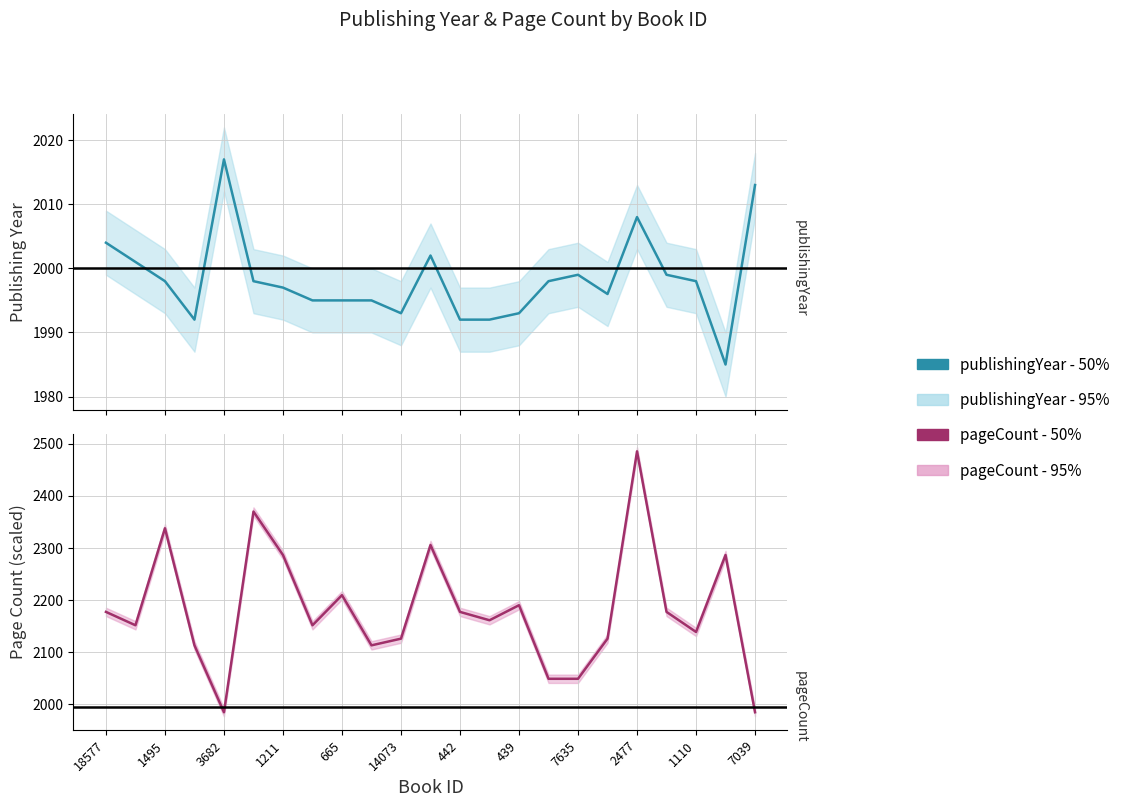

The publishingYear - 50% series shows 1285.3 at 21. True or false?

False